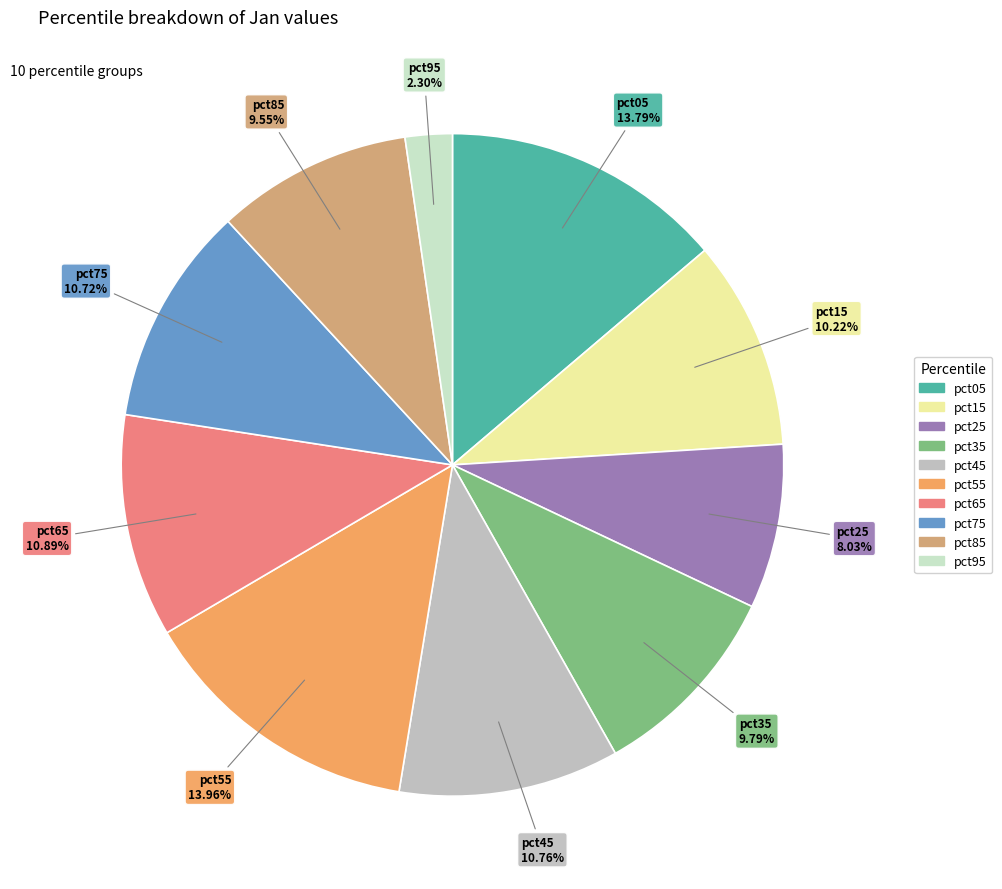

How many segments does this pie chart have?

10